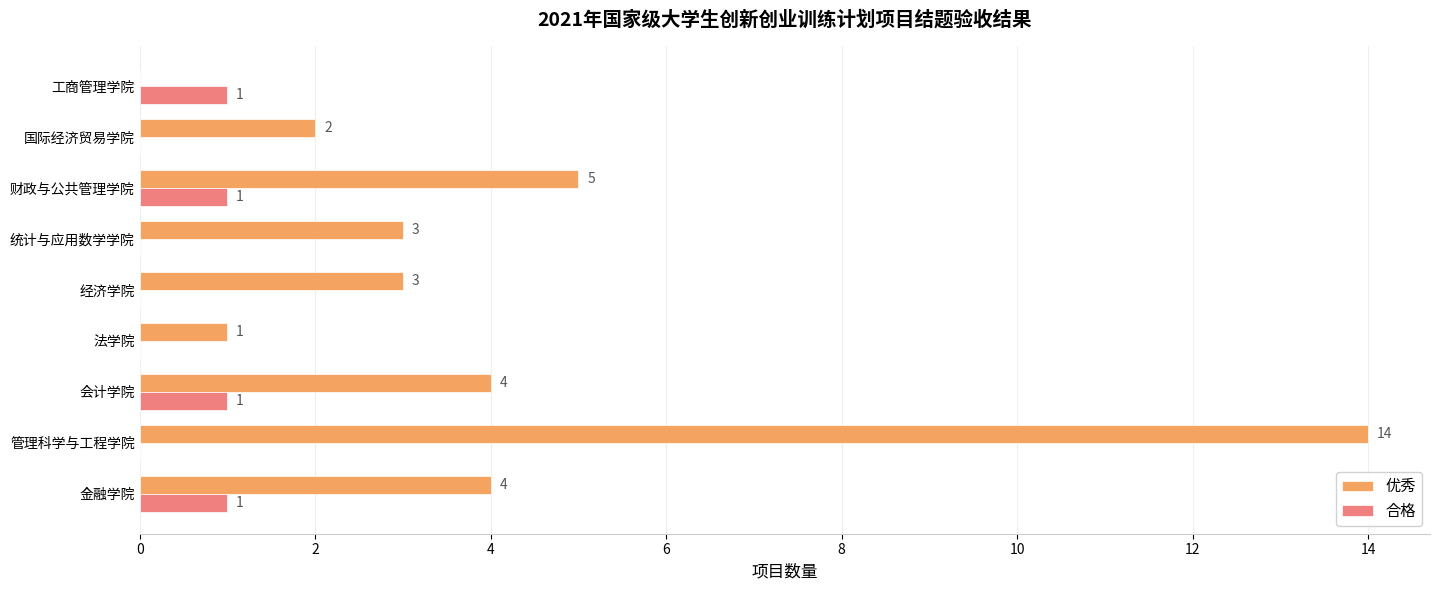

Between 会计学院 and 国际经济贸易学院, which series saw the biggest shift?

优秀